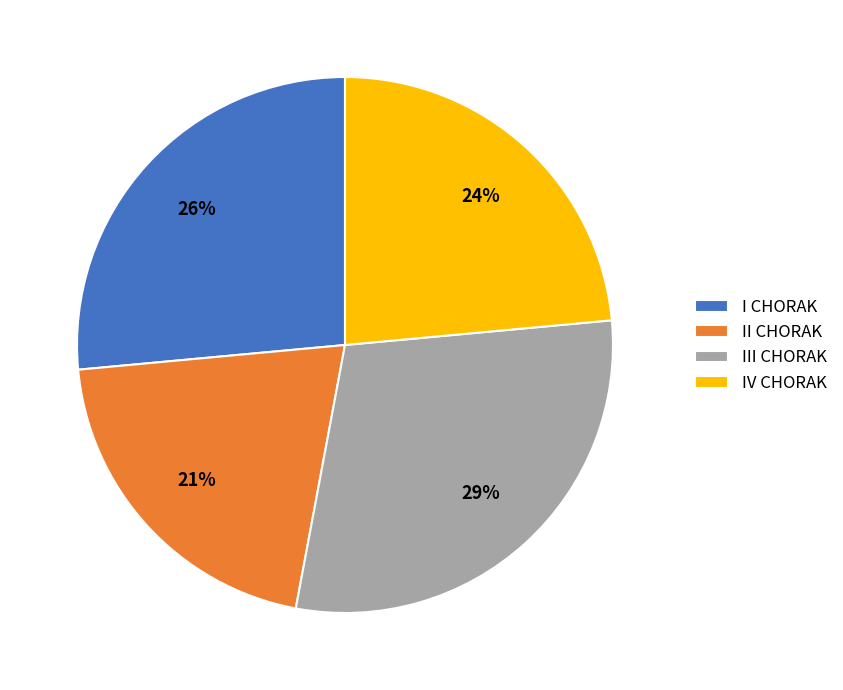

Which category has the smallest portion of the pie?

II CHORAK